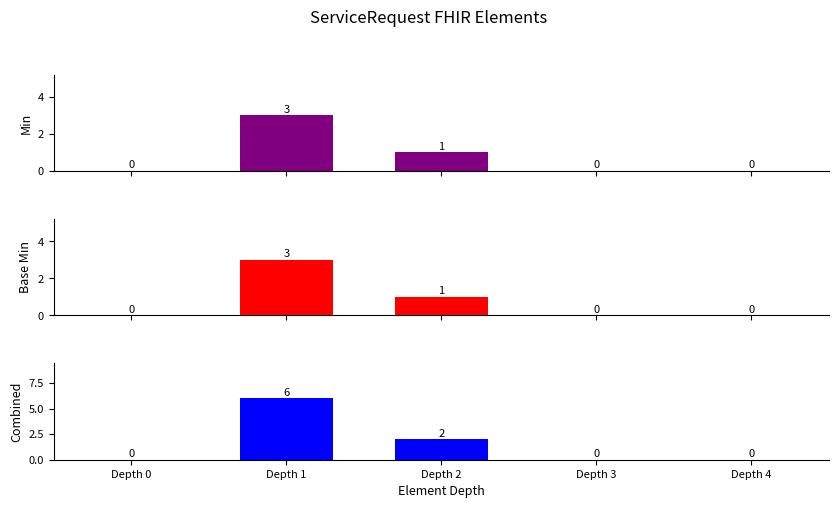

Which category has the highest value in the Base Min series?

Depth 1